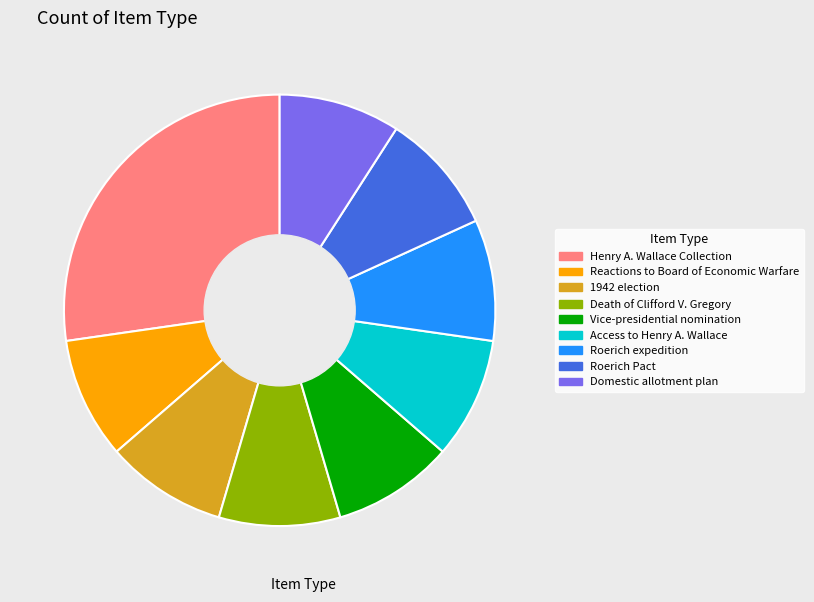

Is there any slice that represents more than half of the pie?

No